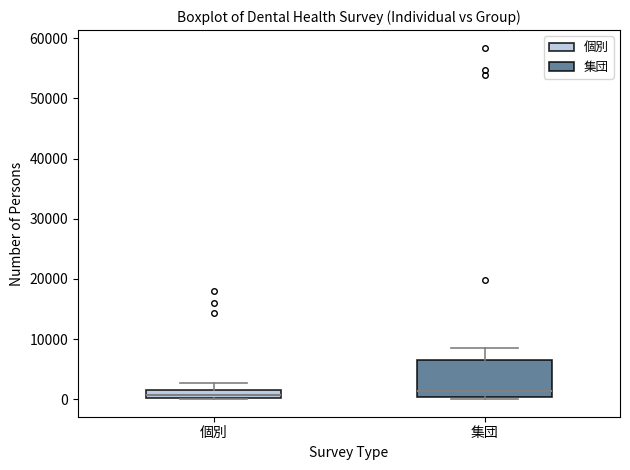

Where does the median line of the box for 個別 sit on the y-axis? The values are not printed on the chart, so give them approximately, as read against the axis.

1000